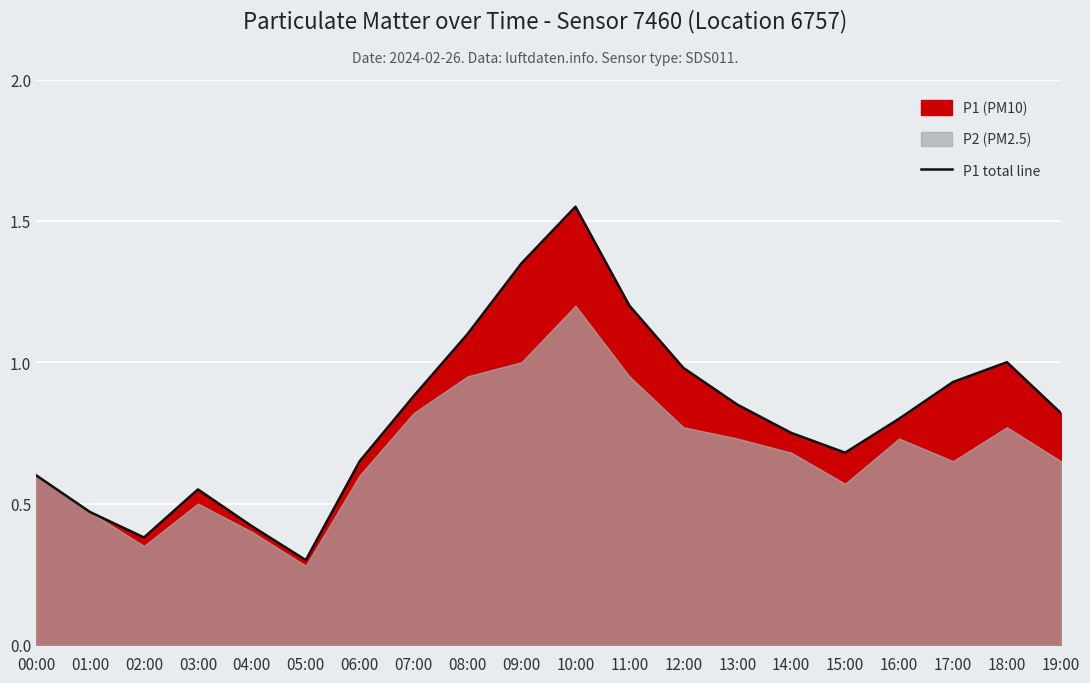

What is the minimum value shown in the chart?

0.3